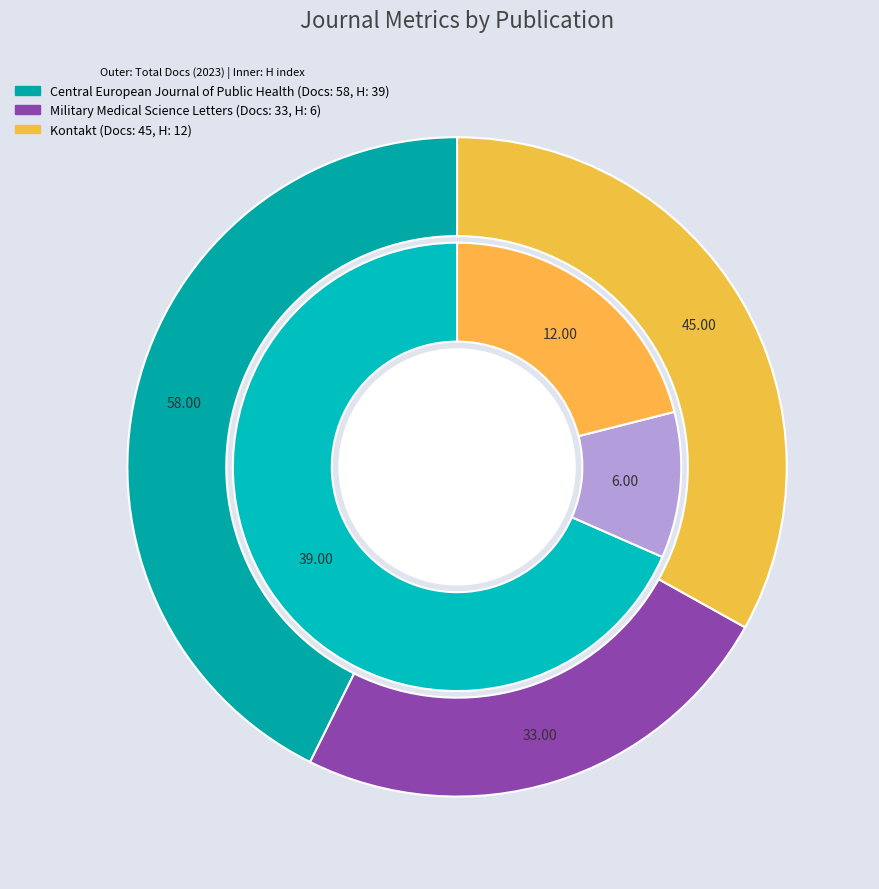

To the nearest percent, what is the average slice percentage?

33%